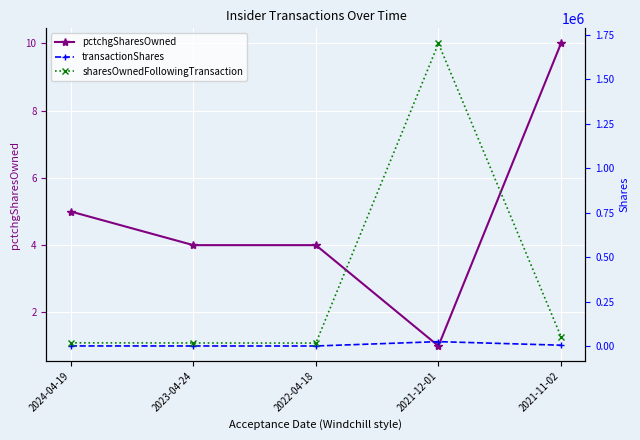

Between 2021-11-02 and 2021-12-01, which is larger?

2021-11-02